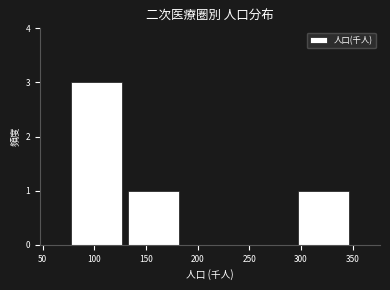

What is the height of the bar covering 295 to 350 on the x-axis? Neither the bar edges nor the heights are printed on the chart, so give them approximately, as read against the axes.

1